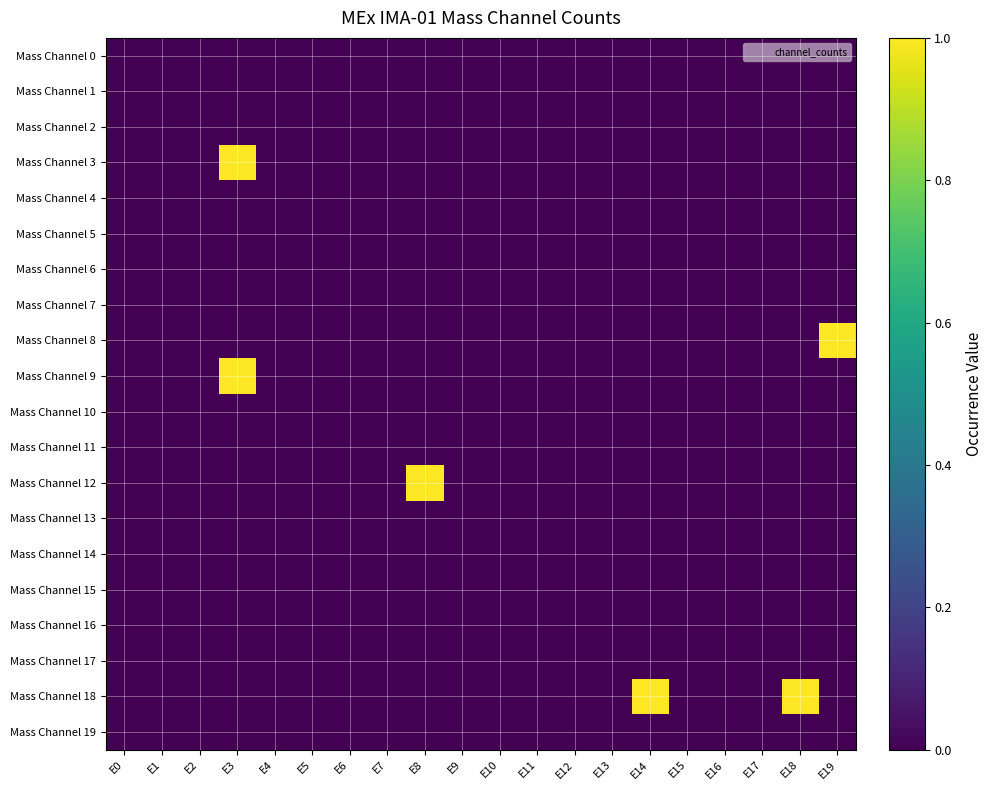

Reading left to right, list all the values displayed in this chart.

Mass Channel 0: E0=0	E1=0	E2=0	E3=0	E4=0	E5=0	E6=0	E7=0	E8=0	E9=0	E10=0	E11=0	E12=0	E13=0	E14=0	E15=0	E16=0	E17=0	E18=0	E19=0
Mass Channel 1: E0=0	E1=0	E2=0	E3=0	E4=0	E5=0	E6=0	E7=0	E8=0	E9=0	E10=0	E11=0	E12=0	E13=0	E14=0	E15=0	E16=0	E17=0	E18=0	E19=0
Mass Channel 2: E0=0	E1=0	E2=0	E3=0	E4=0	E5=0	E6=0	E7=0	E8=0	E9=0	E10=0	E11=0	E12=0	E13=0	E14=0	E15=0	E16=0	E17=0	E18=0	E19=0
Mass Channel 3: E0=0	E1=0	E2=0	E3=1	E4=0	E5=0	E6=0	E7=0	E8=0	E9=0	E10=0	E11=0	E12=0	E13=0	E14=0	E15=0	E16=0	E17=0	E18=0	E19=0
Mass Channel 4: E0=0	E1=0	E2=0	E3=0	E4=0	E5=0	E6=0	E7=0	E8=0	E9=0	E10=0	E11=0	E12=0	E13=0	E14=0	E15=0	E16=0	E17=0	E18=0	E19=0
Mass Channel 5: E0=0	E1=0	E2=0	E3=0	E4=0	E5=0	E6=0	E7=0	E8=0	E9=0	E10=0	E11=0	E12=0	E13=0	E14=0	E15=0	E16=0	E17=0	E18=0	E19=0
Mass Channel 6: E0=0	E1=0	E2=0	E3=0	E4=0	E5=0	E6=0	E7=0	E8=0	E9=0	E10=0	E11=0	E12=0	E13=0	E14=0	E15=0	E16=0	E17=0	E18=0	E19=0
Mass Channel 7: E0=0	E1=0	E2=0	E3=0	E4=0	E5=0	E6=0	E7=0	E8=0	E9=0	E10=0	E11=0	E12=0	E13=0	E14=0	E15=0	E16=0	E17=0	E18=0	E19=0
Mass Channel 8: E0=0	E1=0	E2=0	E3=0	E4=0	E5=0	E6=0	E7=0	E8=0	E9=0	E10=0	E11=0	E12=0	E13=0	E14=0	E15=0	E16=0	E17=0	E18=0	E19=1
Mass Channel 9: E0=0	E1=0	E2=0	E3=1	E4=0	E5=0	E6=0	E7=0	E8=0	E9=0	E10=0	E11=0	E12=0	E13=0	E14=0	E15=0	E16=0	E17=0	E18=0	E19=0
Mass Channel 10: E0=0	E1=0	E2=0	E3=0	E4=0	E5=0	E6=0	E7=0	E8=0	E9=0	E10=0	E11=0	E12=0	E13=0	E14=0	E15=0	E16=0	E17=0	E18=0	E19=0
Mass Channel 11: E0=0	E1=0	E2=0	E3=0	E4=0	E5=0	E6=0	E7=0	E8=0	E9=0	E10=0	E11=0	E12=0	E13=0	E14=0	E15=0	E16=0	E17=0	E18=0	E19=0
Mass Channel 12: E0=0	E1=0	E2=0	E3=0	E4=0	E5=0	E6=0	E7=0	E8=1	E9=0	E10=0	E11=0	E12=0	E13=0	E14=0	E15=0	E16=0	E17=0	E18=0	E19=0
Mass Channel 13: E0=0	E1=0	E2=0	E3=0	E4=0	E5=0	E6=0	E7=0	E8=0	E9=0	E10=0	E11=0	E12=0	E13=0	E14=0	E15=0	E16=0	E17=0	E18=0	E19=0
Mass Channel 14: E0=0	E1=0	E2=0	E3=0	E4=0	E5=0	E6=0	E7=0	E8=0	E9=0	E10=0	E11=0	E12=0	E13=0	E14=0	E15=0	E16=0	E17=0	E18=0	E19=0
Mass Channel 15: E0=0	E1=0	E2=0	E3=0	E4=0	E5=0	E6=0	E7=0	E8=0	E9=0	E10=0	E11=0	E12=0	E13=0	E14=0	E15=0	E16=0	E17=0	E18=0	E19=0
Mass Channel 16: E0=0	E1=0	E2=0	E3=0	E4=0	E5=0	E6=0	E7=0	E8=0	E9=0	E10=0	E11=0	E12=0	E13=0	E14=0	E15=0	E16=0	E17=0	E18=0	E19=0
Mass Channel 17: E0=0	E1=0	E2=0	E3=0	E4=0	E5=0	E6=0	E7=0	E8=0	E9=0	E10=0	E11=0	E12=0	E13=0	E14=0	E15=0	E16=0	E17=0	E18=0	E19=0
Mass Channel 18: E0=0	E1=0	E2=0	E3=0	E4=0	E5=0	E6=0	E7=0	E8=0	E9=0	E10=0	E11=0	E12=0	E13=0	E14=1	E15=0	E16=0	E17=0	E18=1	E19=0
Mass Channel 19: E0=0	E1=0	E2=0	E3=0	E4=0	E5=0	E6=0	E7=0	E8=0	E9=0	E10=0	E11=0	E12=0	E13=0	E14=0	E15=0	E16=0	E17=0	E18=0	E19=0